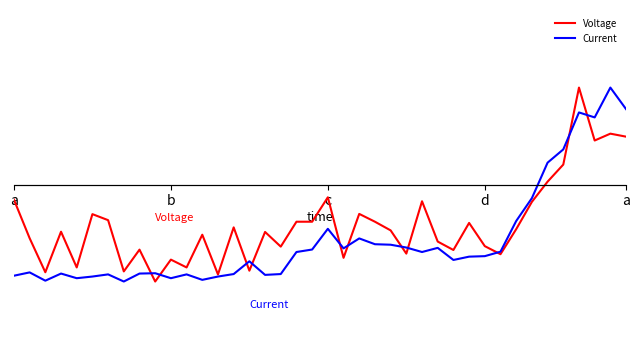

What is the label of the 33rd point from the left?

32